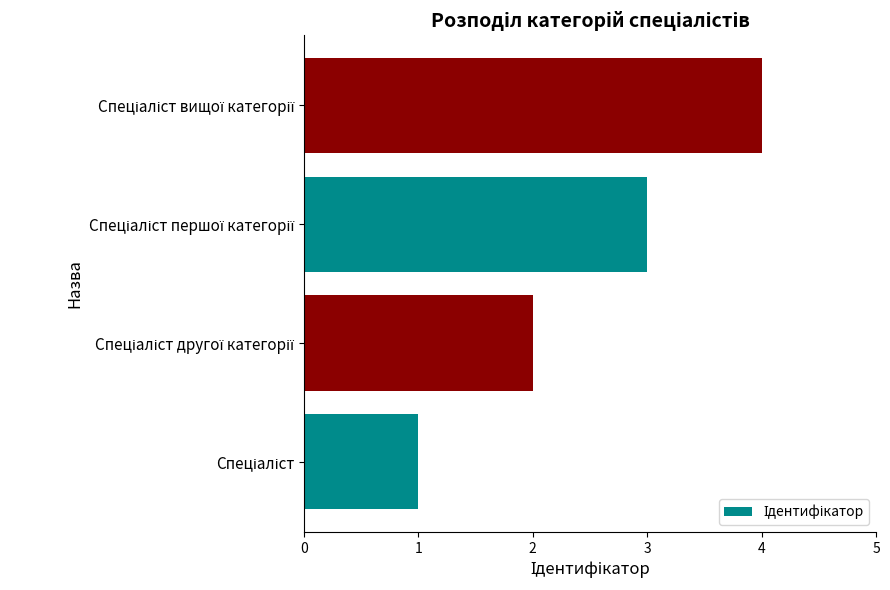

What is the difference between the maximum and minimum values?

3